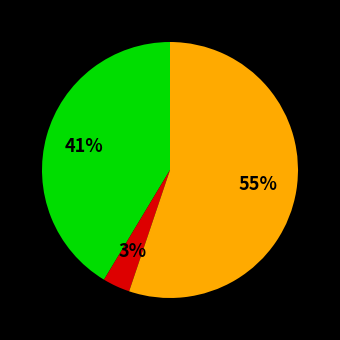

To the nearest percent, what is the average slice percentage?

33%